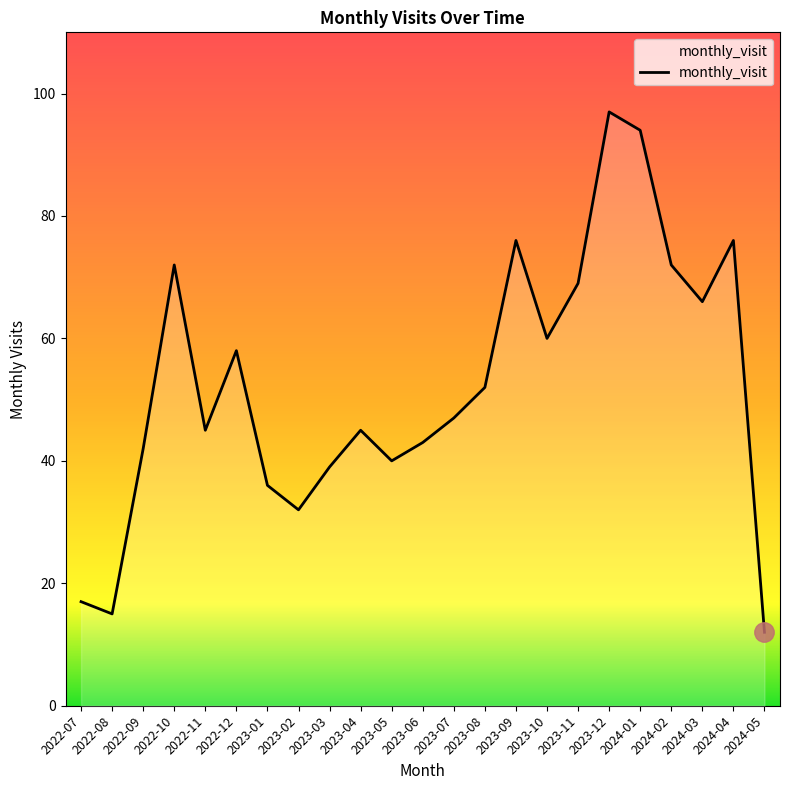

What is the approximate value at 2023-02, to the nearest 5?

30